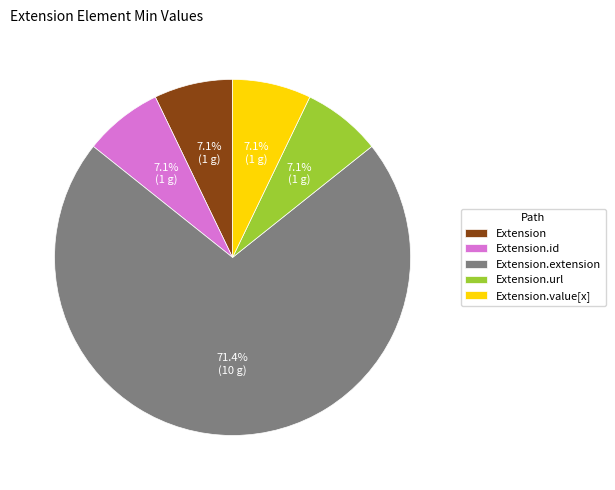

Is Extension.url the majority of the pie?

No